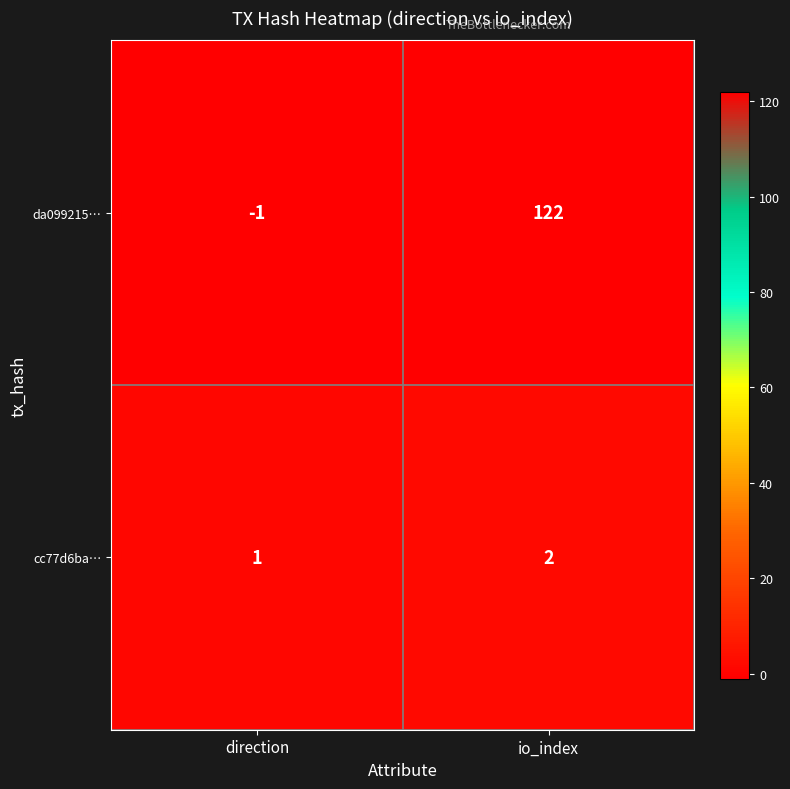

At how many categories does at least one series exceed 63?

1